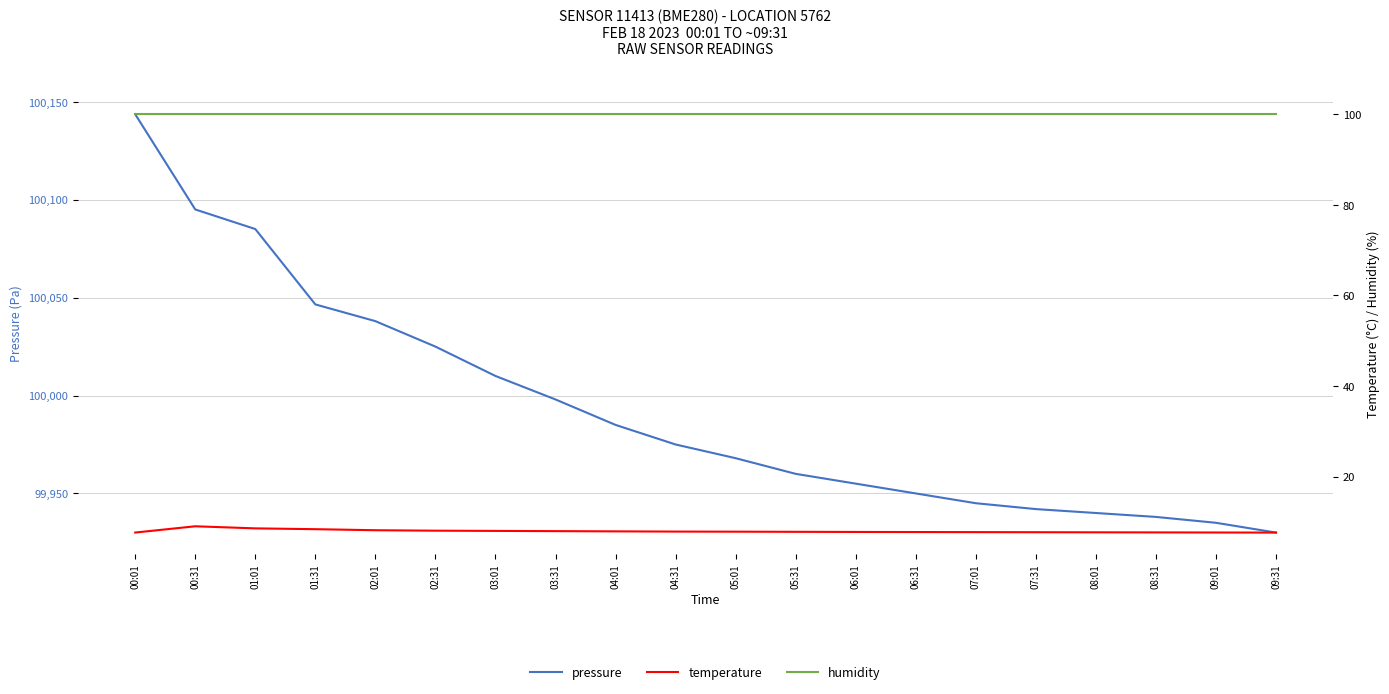

How many lines are shown in the chart?

3